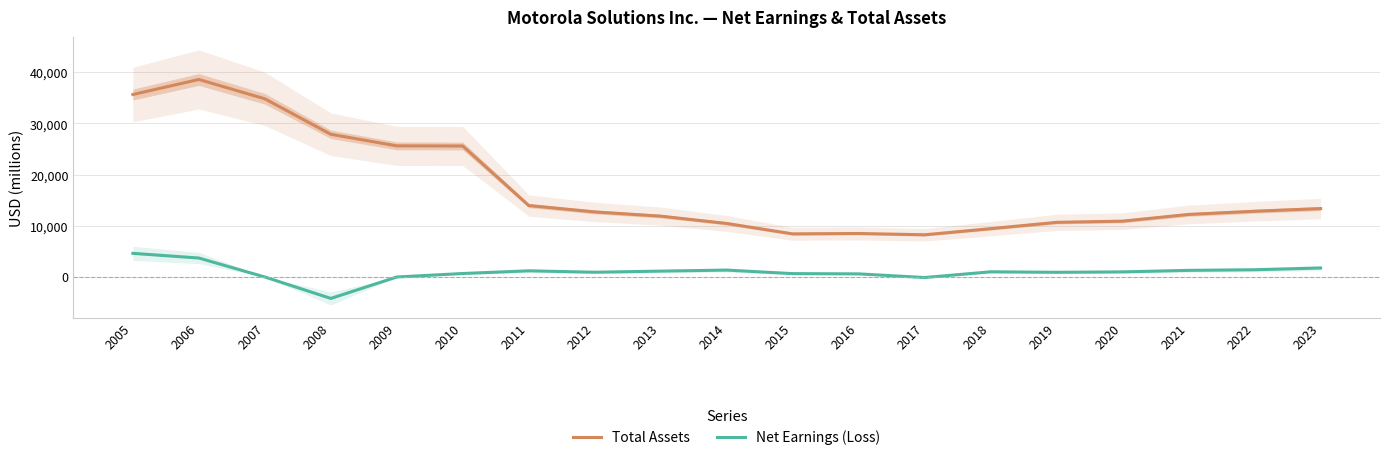

In Total Assets, how many points are lower than both neighbors (excluding endpoints)?

2